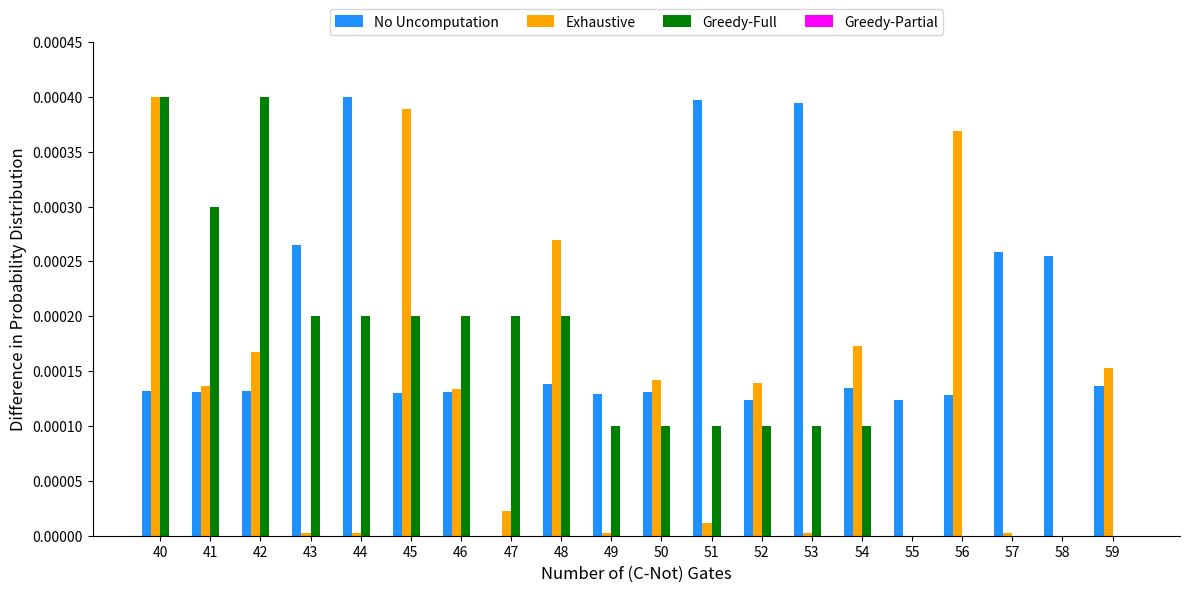

At which category is the sum across all series the highest?

40